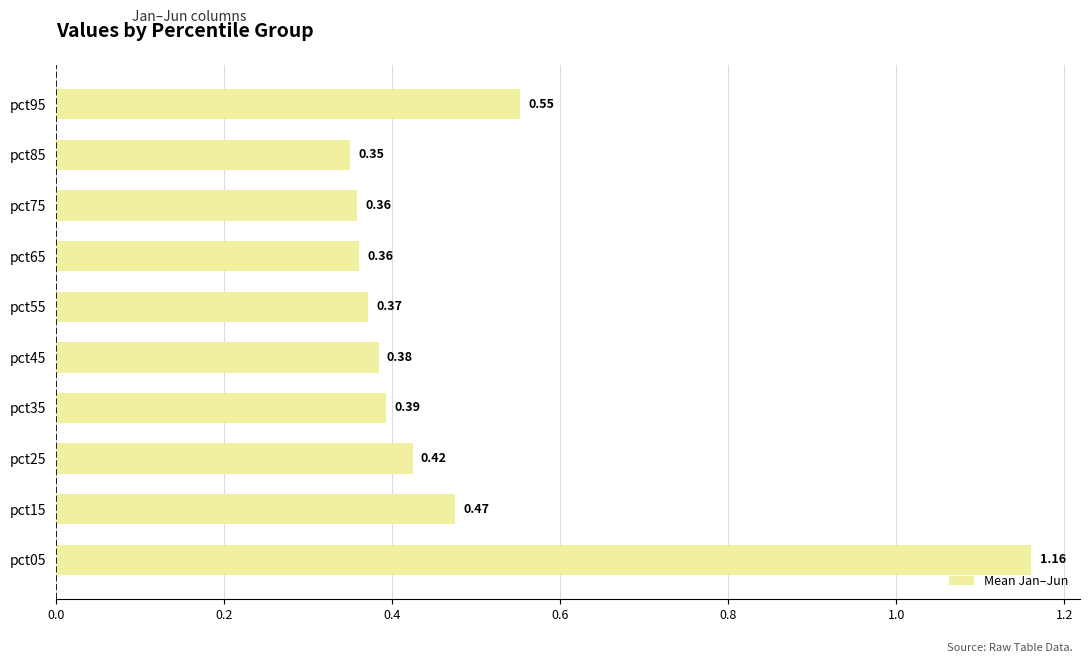

What is the change in value from pct15 to pct95?

+0.1